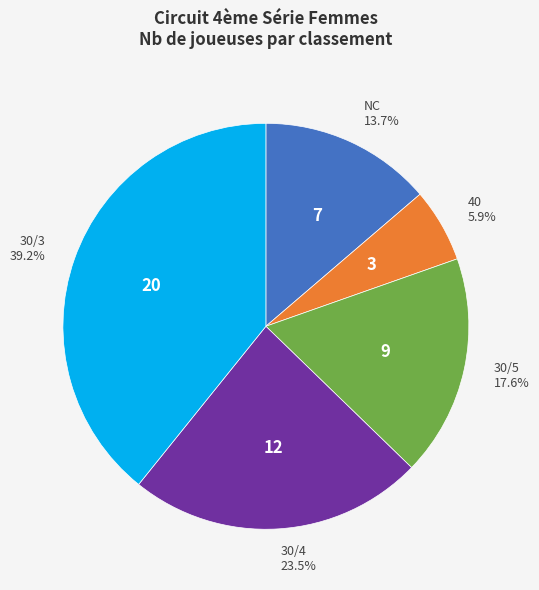

Do 30/5 and 30/3 together represent more than half of the pie?

Yes